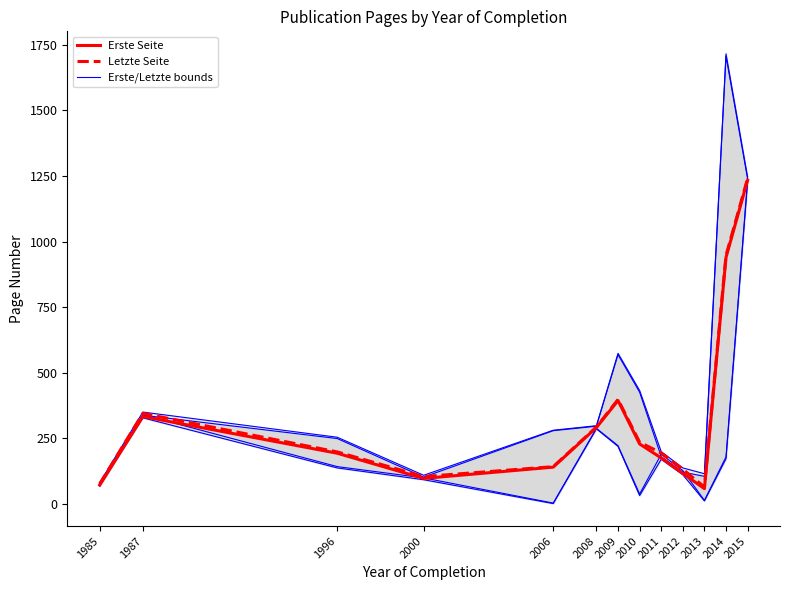

True or false: Erste Seite (upper) and Erste Seite cross at least once.

False